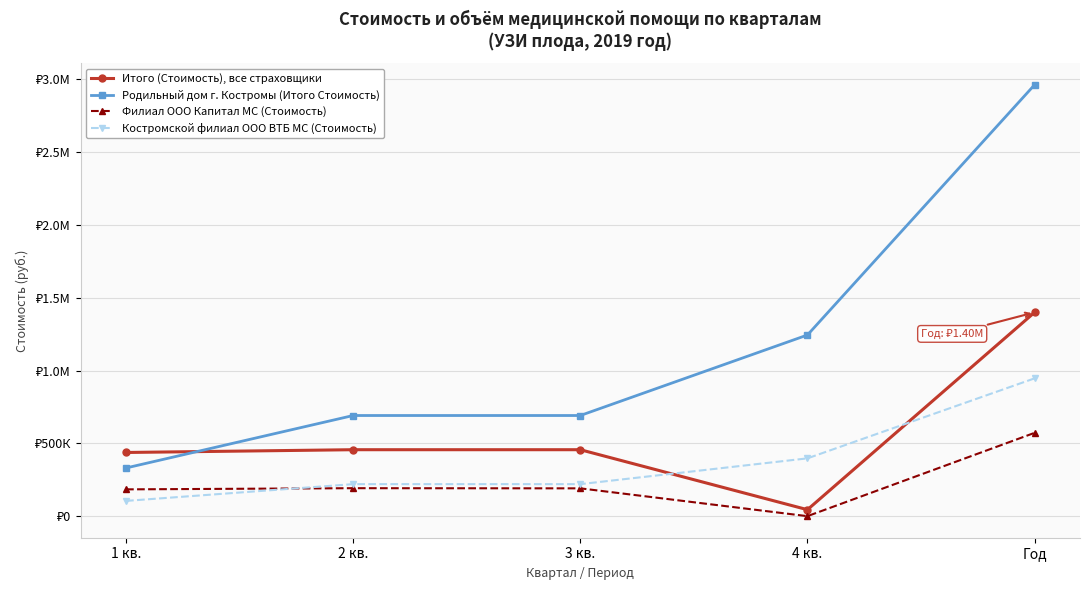

What are all the series names shown in the legend?

Итого (Стоимость), все страховщики, Родильный дом г. Костромы (Итого Стоимость), Филиал ООО Капитал МС (Стоимость), Костромской филиал ООО ВТБ МС (Стоимость)